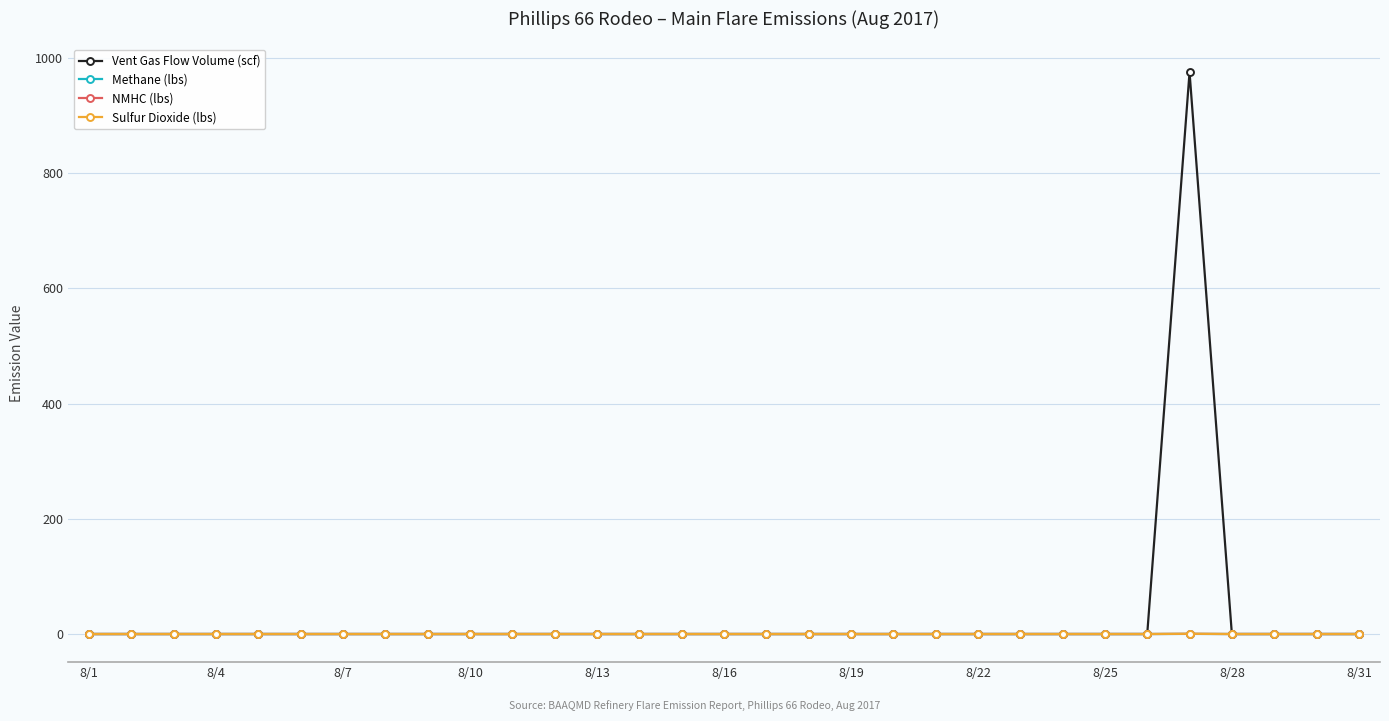

What is the greatest value displayed?

975.1